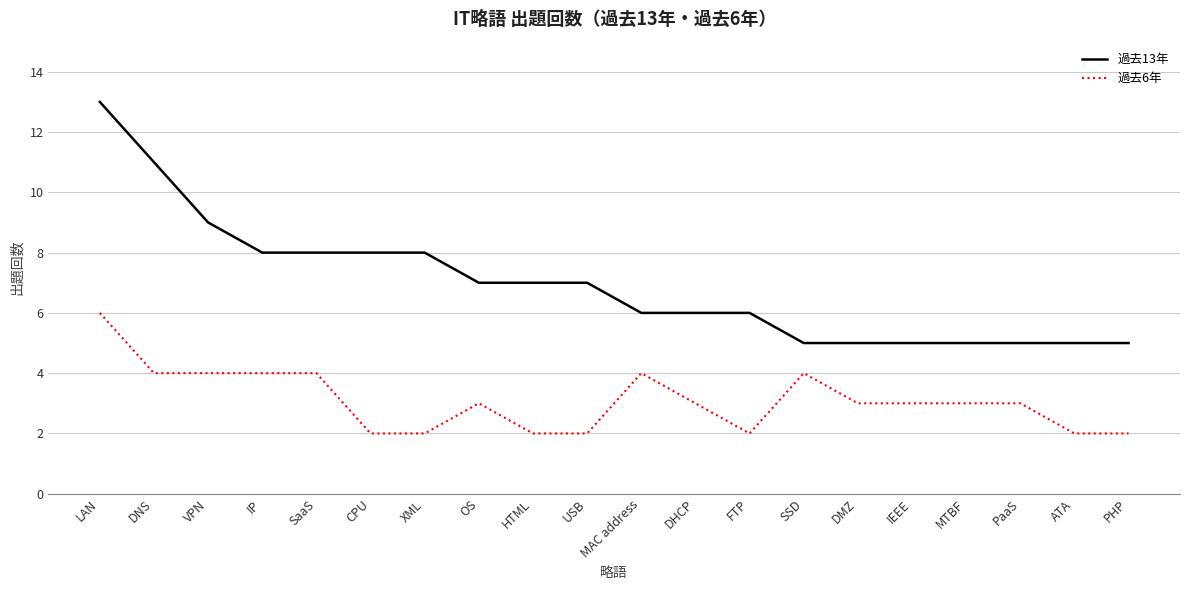

Which series changed the most between VPN and MTBF?

過去13年